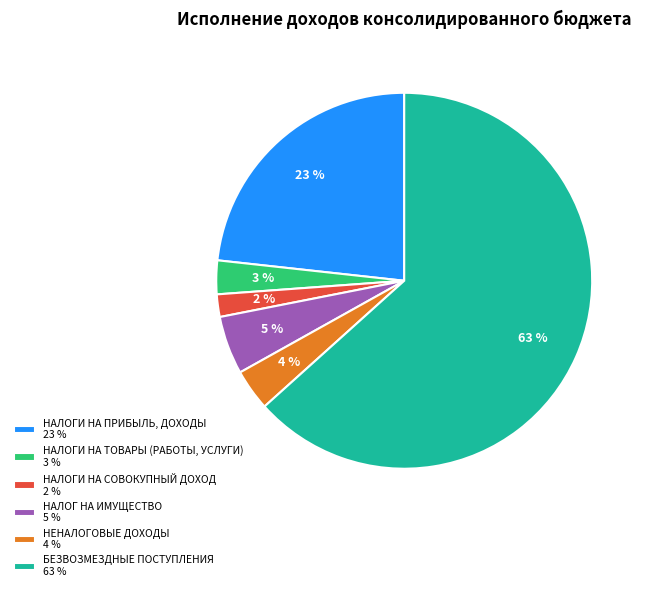

Which slice is the largest?

БЕЗВОЗМЕЗДНЫЕ ПОСТУПЛЕНИЯ